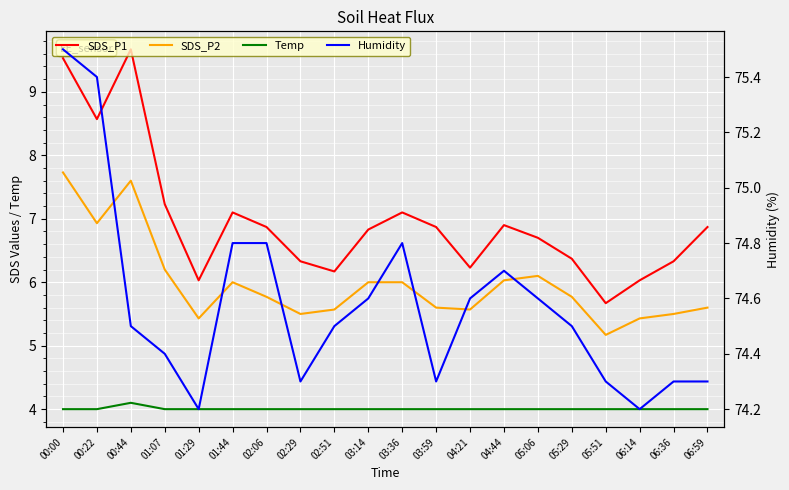

Is this an area chart (filled region under the line)?

No